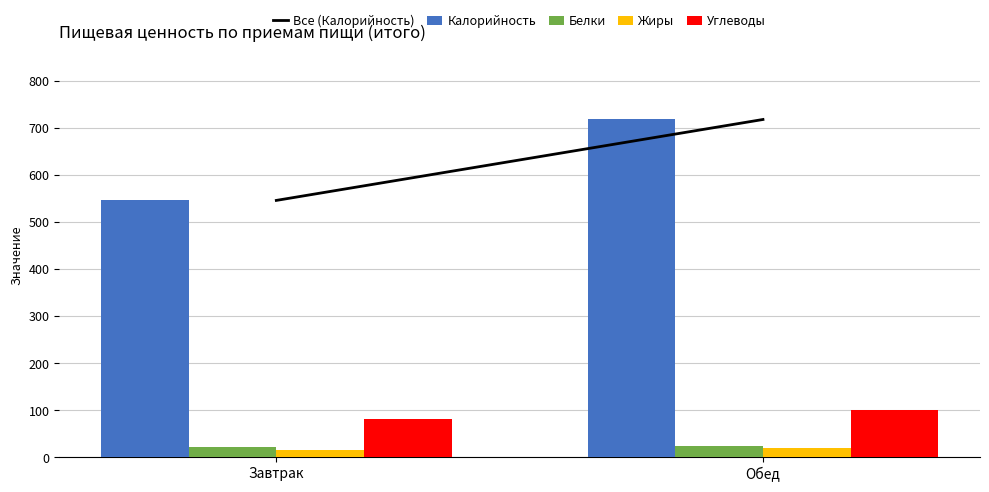

List the labels in order of Углеводы value, largest first.

Обед, Завтрак